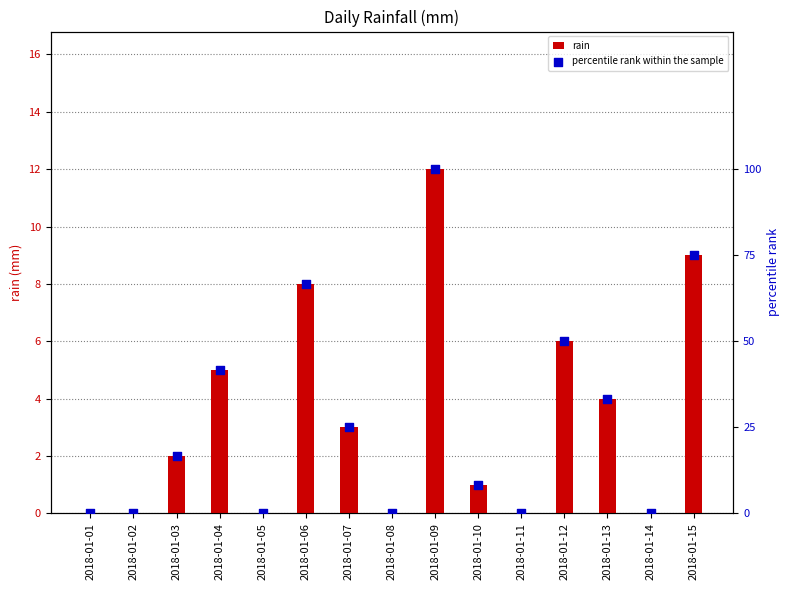

What are all the series names shown in the legend?

rain, percentile rank within the sample